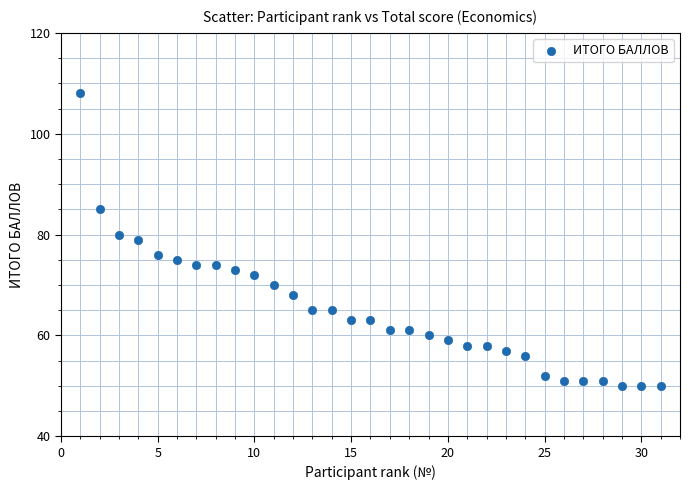

What is the range of X values (max minus min)?

30